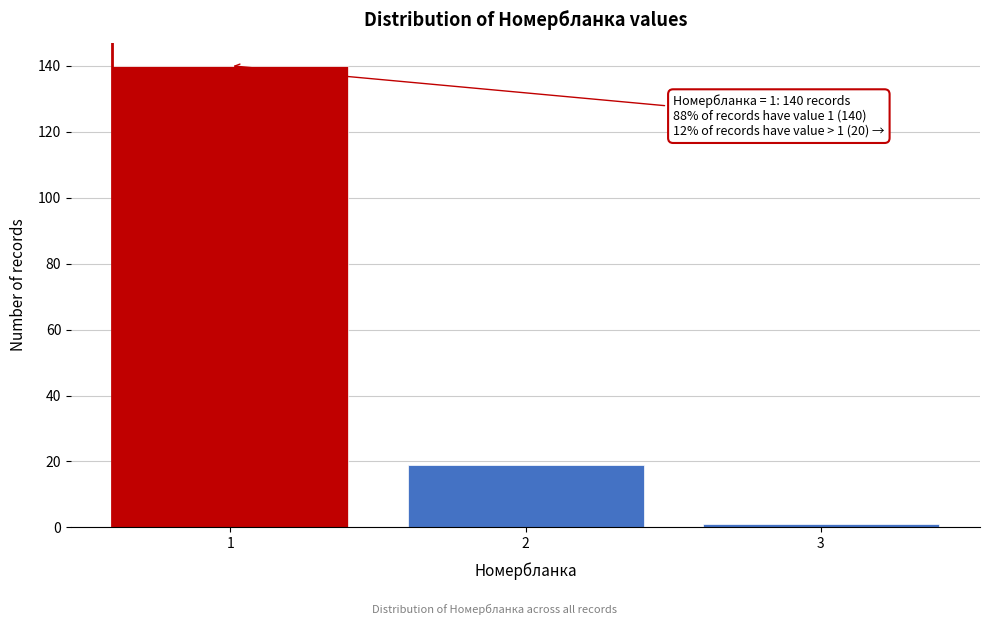

Over which range of the x-axis is the bar tallest?

0.5 to 1.5